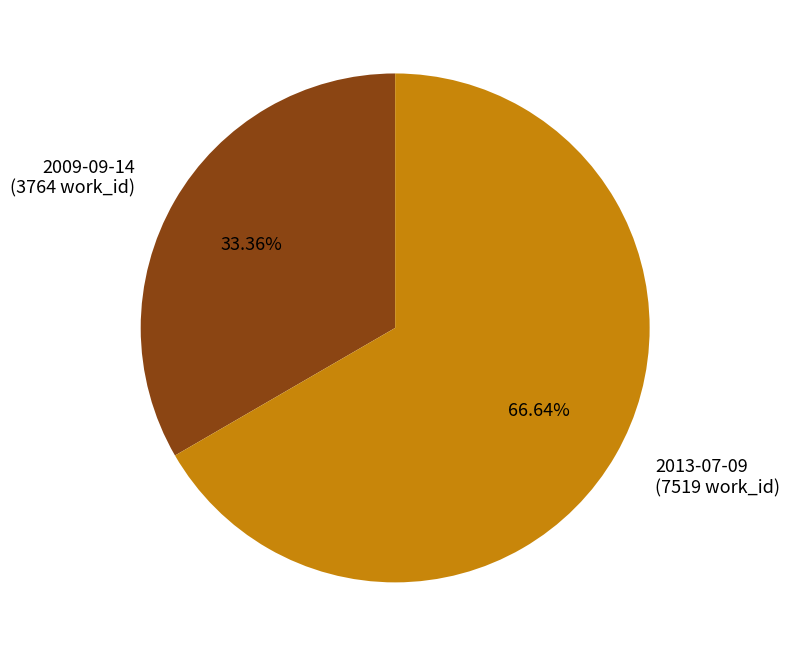

What is the smallest slice in the pie chart?

2009-09-14